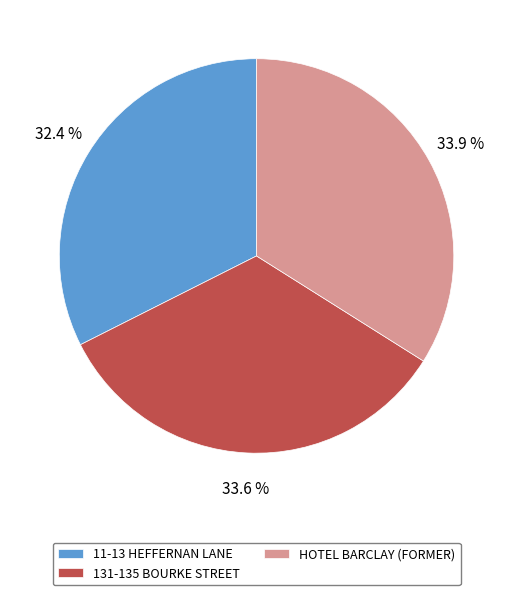

True or false: 131-135 BOURKE STREET accounts for 28% of the total.

False